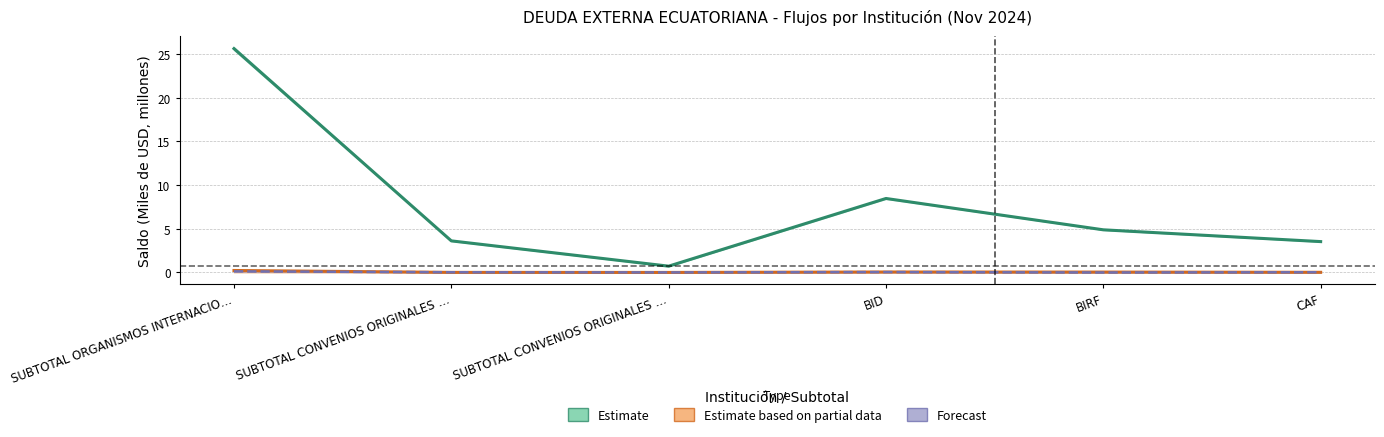

Where is the first local maximum for INTERESES?

BID